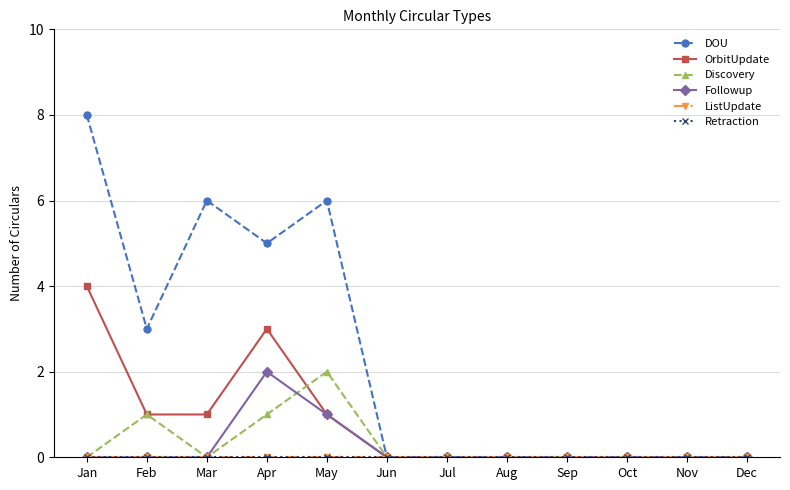

Is this an area chart (filled region under the line)?

No